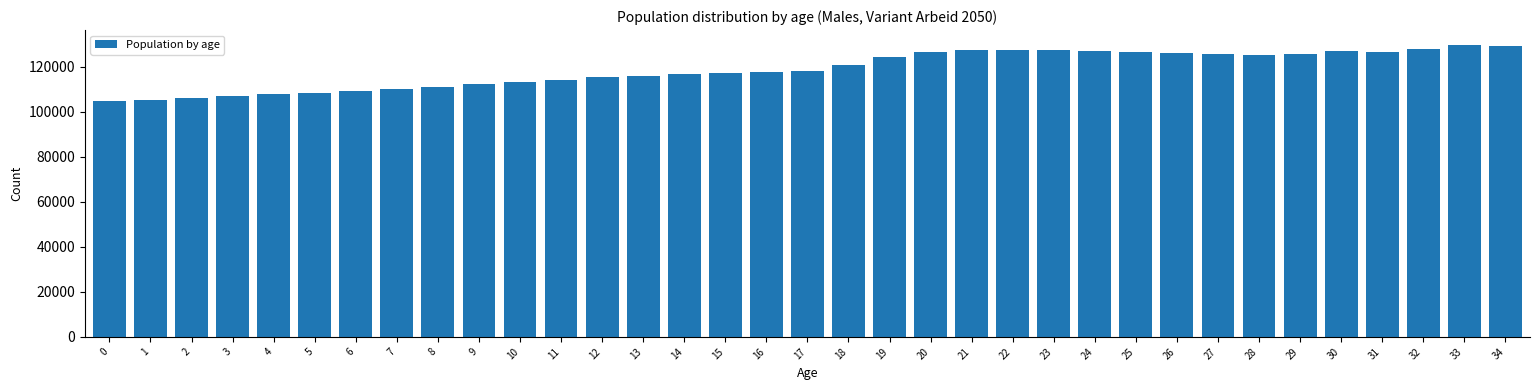

What is the value of the 16th bar from the left?

117205